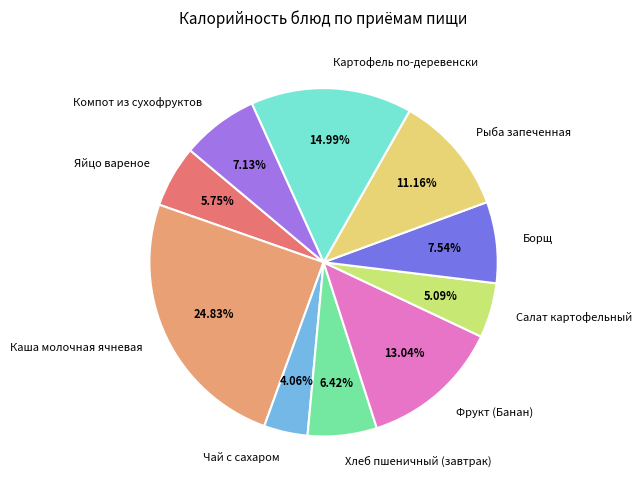

Which category has the biggest portion of the pie?

Каша молочная ячневая